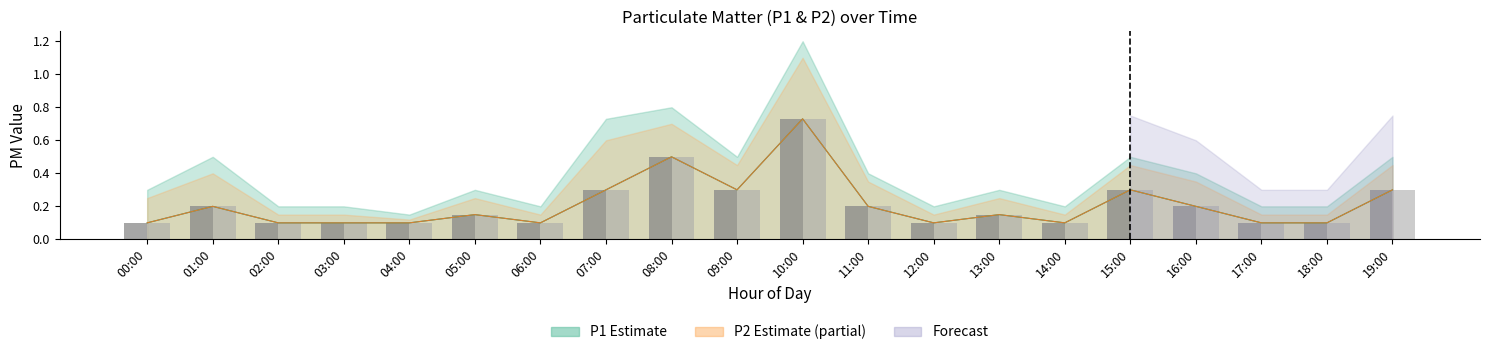

What is the label of the 2nd bar from the left?

01:00